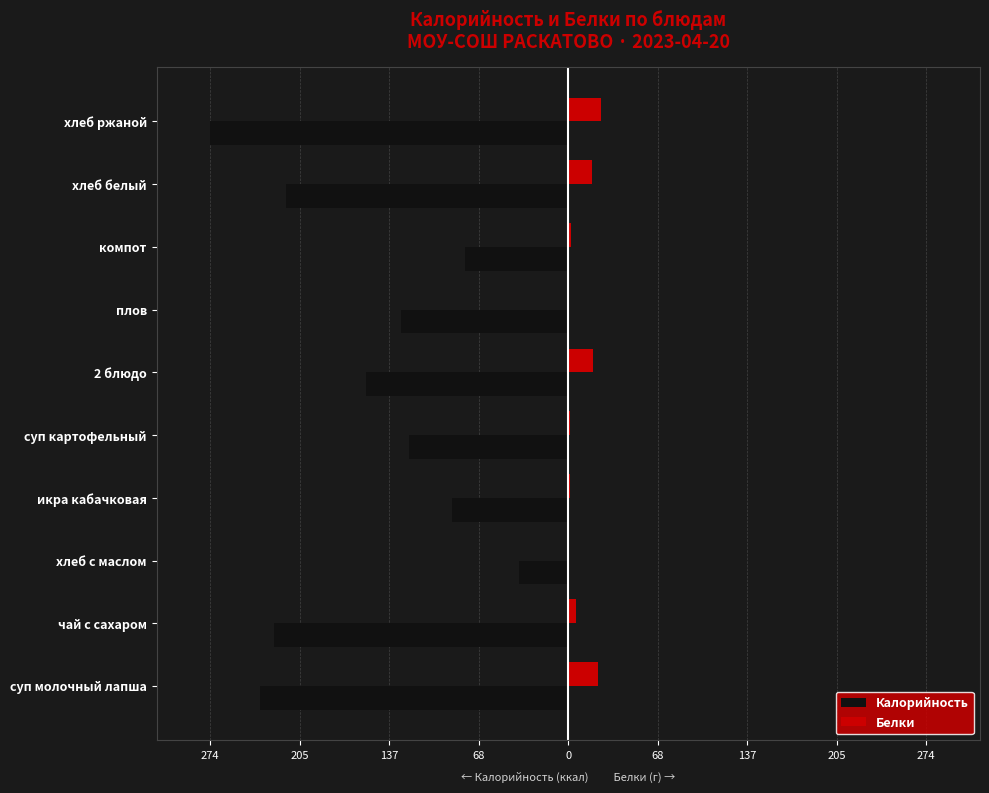

What is the difference between the maximum and minimum values in the Белки series?

25.0